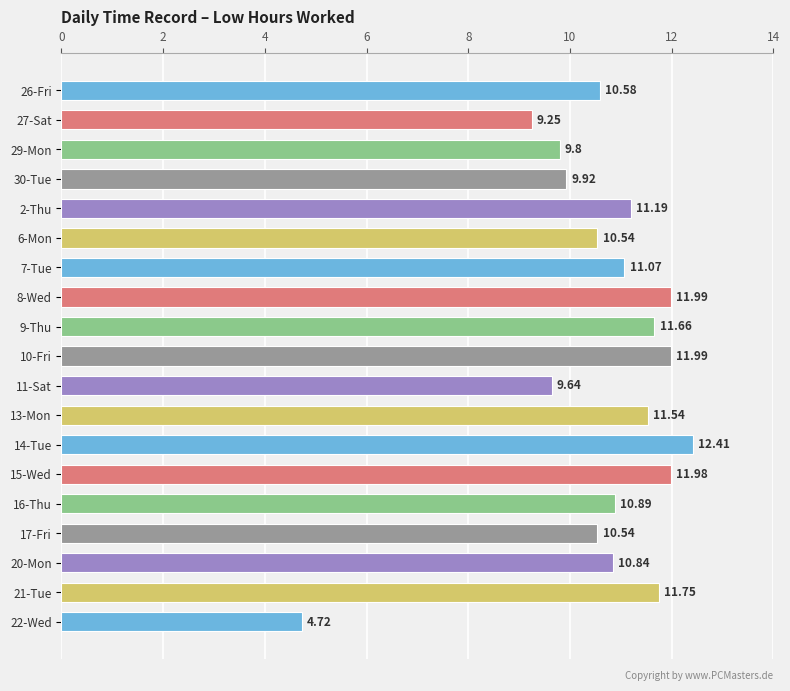

Approximately how many times larger is the value at 22-Wed compared to 9-Thu?

0.4